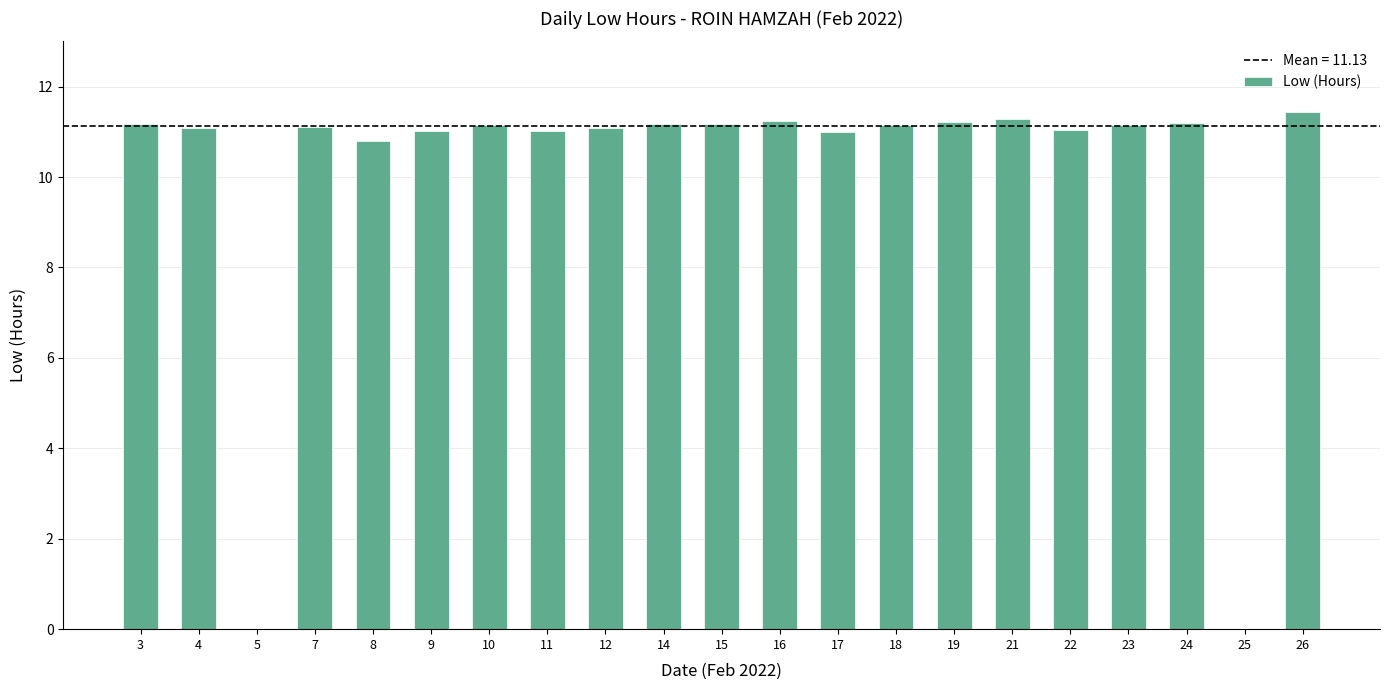

How many distinct data groups are displayed?

1